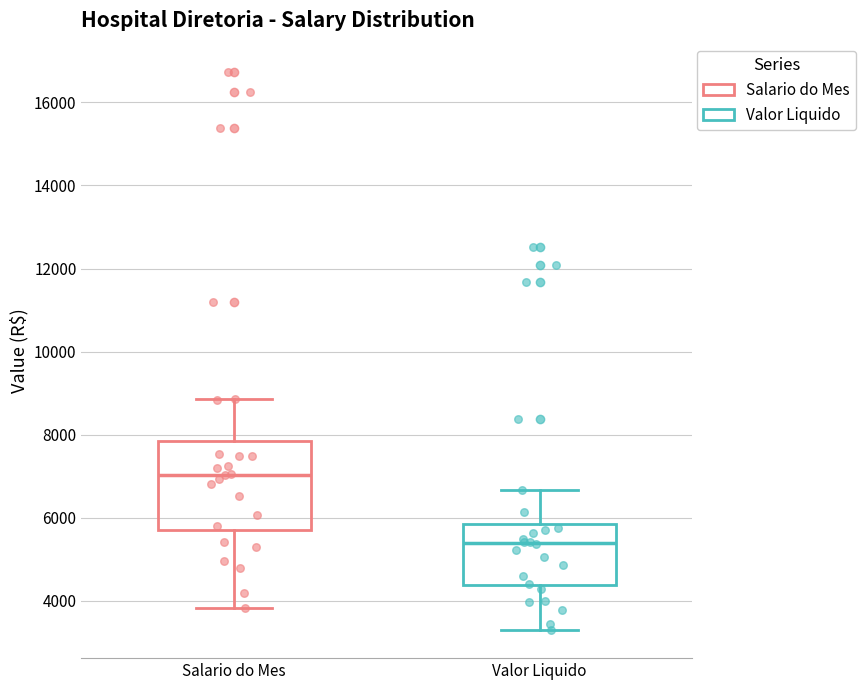

Which box's median line is the lowest?

Valor Liquido